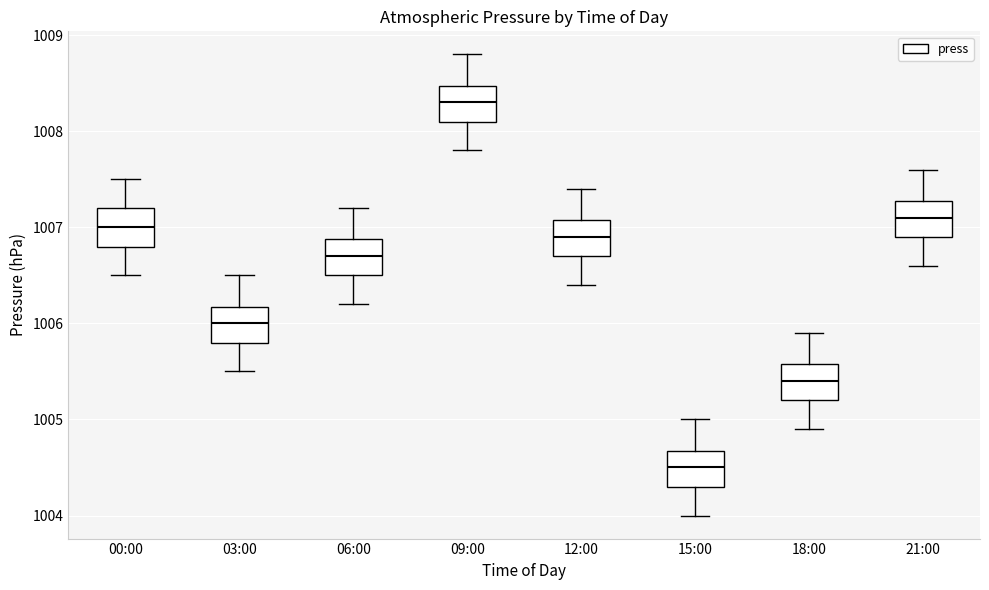

Reading left to right, transcribe this box plot: for each box, give where its median line is, the range the box spans, and where its two whiskers end, as read against the y-axis. The values are not printed on the chart, so give them approximately, as read against the axis.

00:00: median 1007.0, box 1006.8 to 1007.2, whiskers 1006.5 to 1007.5
03:00: median 1006.0, box 1005.8 to 1006.2, whiskers 1005.5 to 1006.5
06:00: median 1006.7, box 1006.5 to 1006.9, whiskers 1006.2 to 1007.2
09:00: median 1008.3, box 1008.1 to 1008.5, whiskers 1007.8 to 1008.8
12:00: median 1006.9, box 1006.7 to 1007.1, whiskers 1006.4 to 1007.4
15:00: median 1004.5, box 1004.3 to 1004.7, whiskers 1004.0 to 1005.0
18:00: median 1005.4, box 1005.2 to 1005.6, whiskers 1004.9 to 1005.9
21:00: median 1007.1, box 1006.9 to 1007.3, whiskers 1006.6 to 1007.6